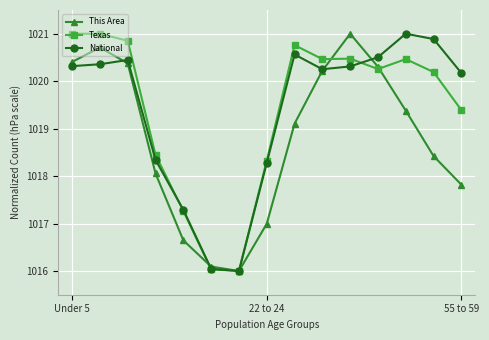

How many lines are shown in the chart?

3